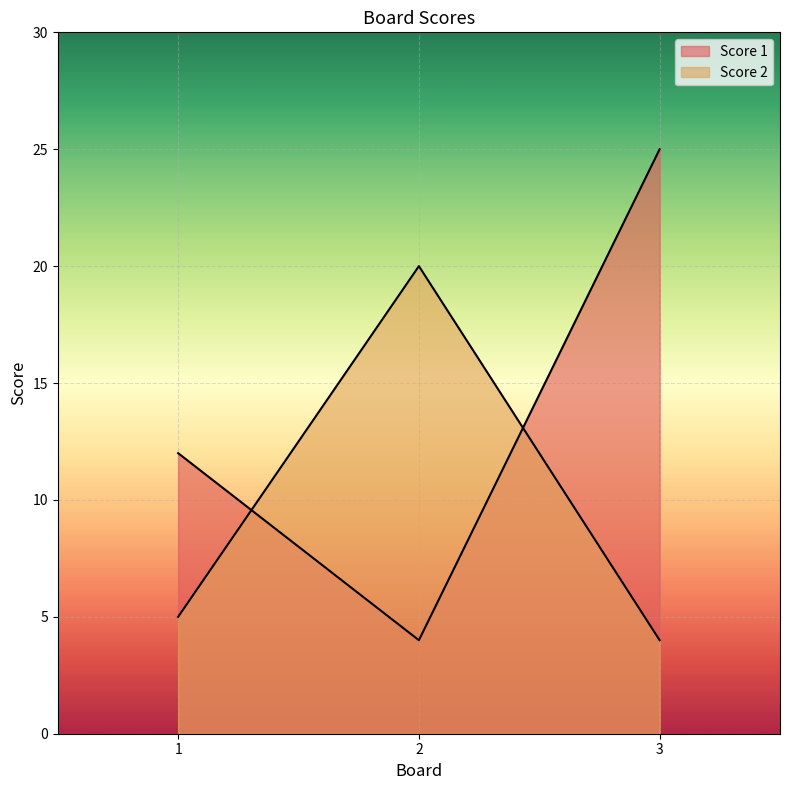

Reading left to right, transcribe all the data shown in this chart.

Score 1: 1=12	2=4	3=25
Score 2: 1=5	2=20	3=4